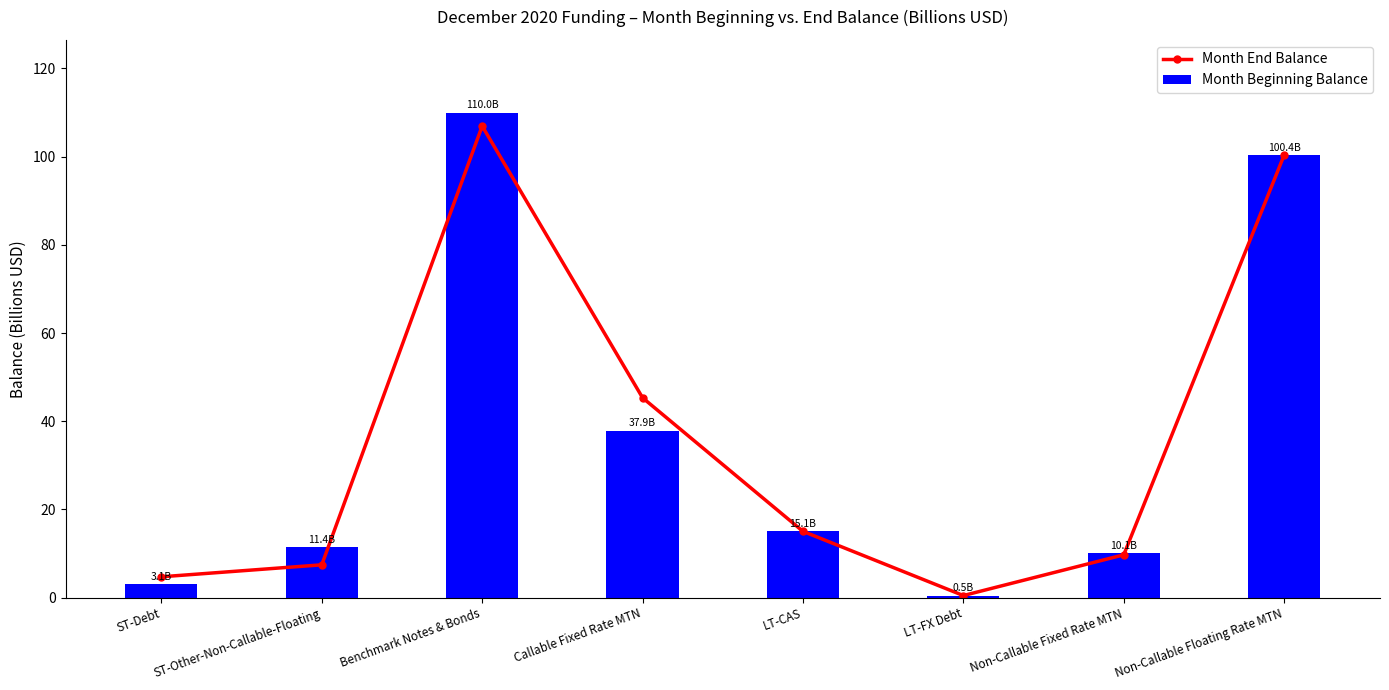

Reading right to left, what are all the values shown in this chart?

Month End Balance: Non-Callable Floating Rate MTN=100.4	Non-Callable Fixed Rate MTN=9.7	LT-FX Debt=0.5	LT-CAS=15.0	Callable Fixed Rate MTN=45.3	Benchmark Notes & Bonds=106.9	ST-Other-Non-Callable-Floating=7.4	ST-Debt=4.7
Month Beginning Balance: Non-Callable Floating Rate MTN=100.4	Non-Callable Fixed Rate MTN=10.1	LT-FX Debt=0.5	LT-CAS=15.1	Callable Fixed Rate MTN=37.9	Benchmark Notes & Bonds=110.0	ST-Other-Non-Callable-Floating=11.4	ST-Debt=3.1